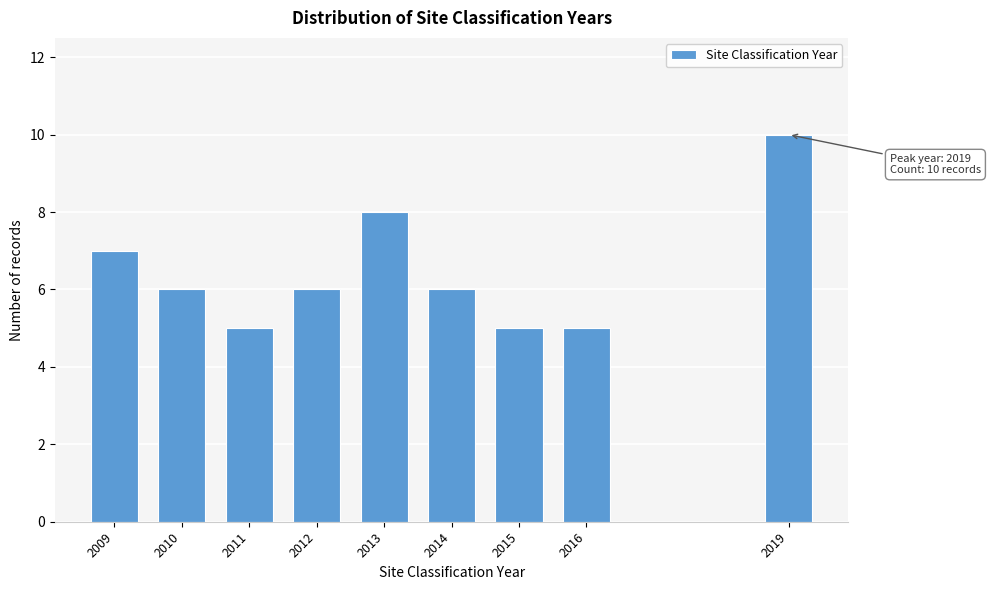

Reading left to right, extract all data points from this chart.

7	6	5	6	8	6	5	5	10